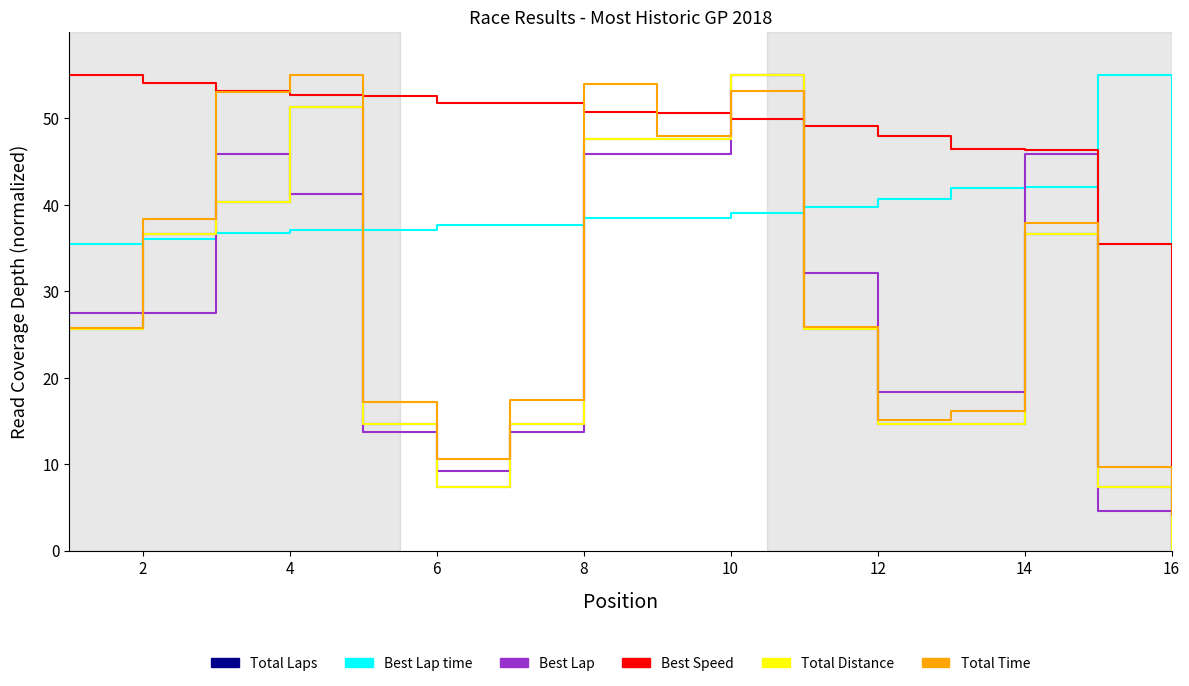

Reading right to left, transcribe all the data shown in this chart.

Total Laps: 0.0	7.3	36.7	14.7	14.7	25.7	55.0	47.7	47.7	14.7	7.3	14.7	51.3	40.3	36.7	25.7
Best Lap time: 0.0	55.0	42.1	42.0	40.7	39.7	39.1	38.5	38.5	37.7	37.7	37.1	37.1	36.8	36.1	35.5
Best Lap: 0.0	4.6	45.8	18.3	18.3	32.1	55.0	45.8	45.8	13.8	9.2	13.8	41.2	45.8	27.5	27.5
Best Speed: 0.0	35.5	46.4	46.5	47.9	49.2	50.0	50.7	50.8	51.7	51.8	52.6	52.7	53.1	54.1	55.0
Total Distance: 0.0	7.3	36.7	14.7	14.7	25.7	55.0	47.7	47.7	14.7	7.3	14.7	51.3	40.3	36.7	25.7
Total Time: 4.1	9.7	37.9	16.1	15.1	25.9	53.2	48.0	54.0	17.4	10.6	17.2	55.0	53.0	38.3	25.8